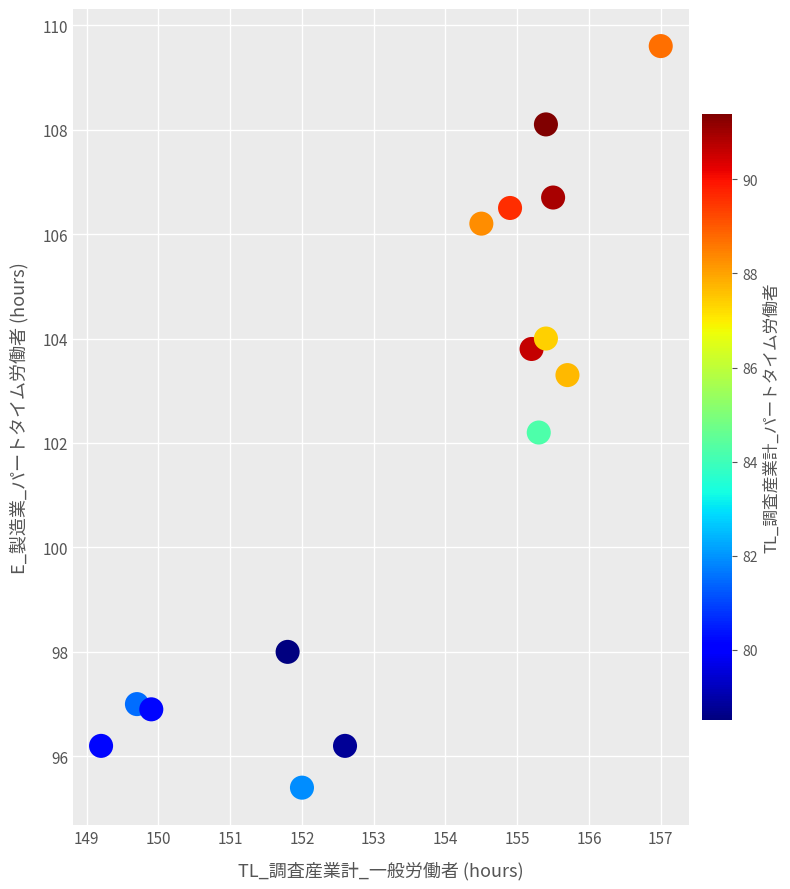

What is the range of Y values (max minus min)?

14.2